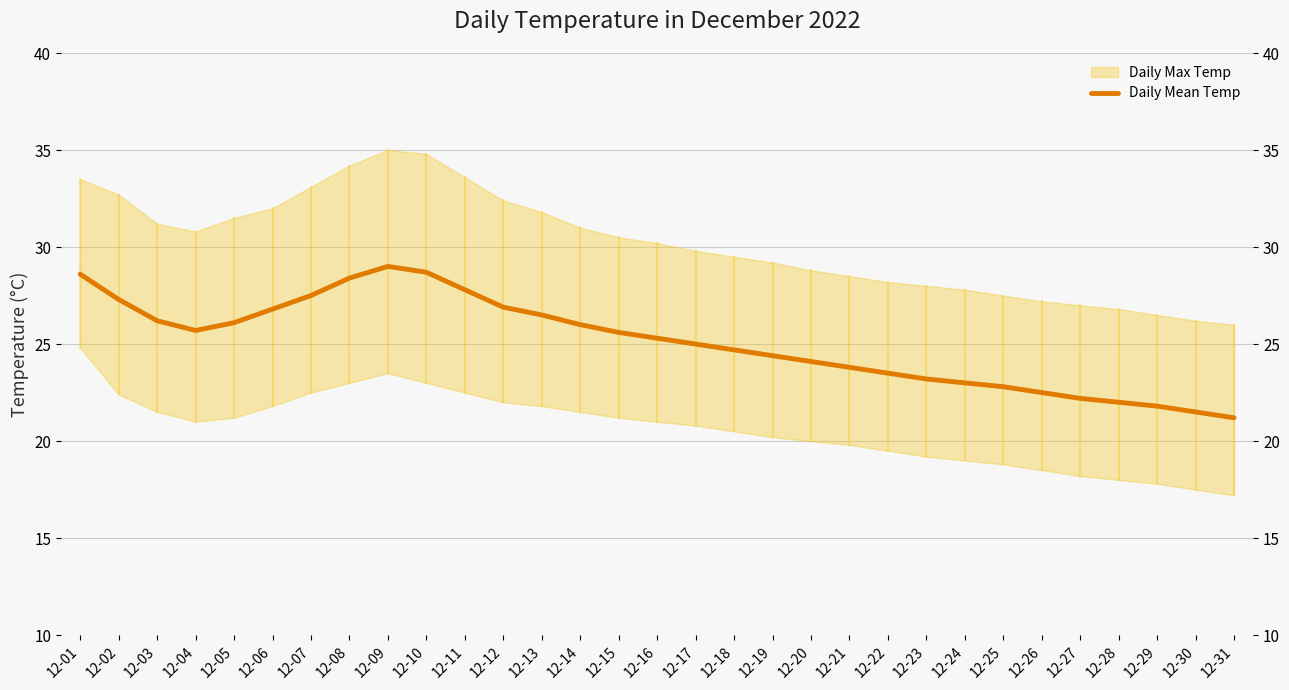

Rank the categories by value from lowest to highest.

12-31, 12-30, 12-29, 12-28, 12-27, 12-26, 12-25, 12-24, 12-23, 12-22, 12-21, 12-20, 12-19, 12-18, 12-17, 12-16, 12-15, 12-04, 12-14, 12-05, 12-03, 12-13, 12-06, 12-12, 12-02, 12-07, 12-11, 12-08, 12-01, 12-10, 12-09